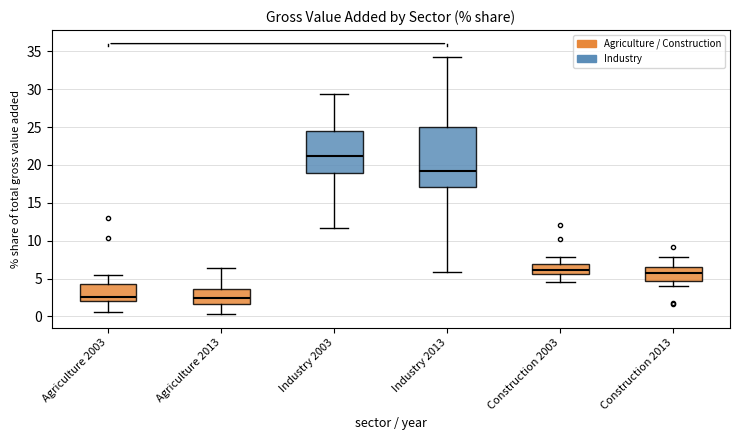

Reading left to right, read every box against the y-axis: the position of its median line, the range the box covers, and the ends of its whiskers. The values are not printed on the chart, so give them approximately, as read against the axis.

Agriculture 2003: median 2.5, box 2.0 to 4.5, whiskers 0.5 to 5.5
Agriculture 2013: median 2.5, box 1.5 to 3.5, whiskers 0.5 to 6.5
Industry 2003: median 21.0, box 19.0 to 24.5, whiskers 11.5 to 29.5
Industry 2013: median 19.0, box 17.0 to 25.0, whiskers 6.0 to 34.5
Construction 2003: median 6.0, box 5.5 to 7.0, whiskers 4.5 to 8.0
Construction 2013: median 5.5, box 4.5 to 6.5, whiskers 4.0 to 8.0